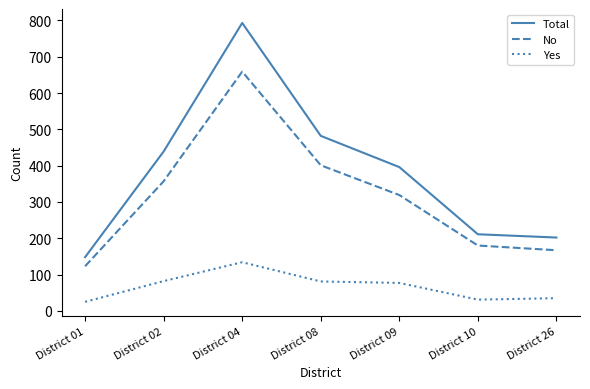

True or false: Total and Yes cross at least once.

False